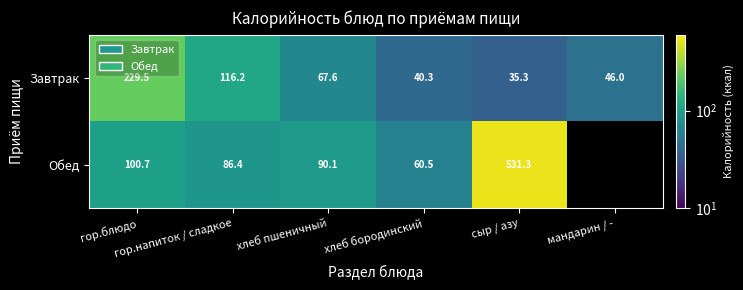

Between гор.напиток / сладкое and сыр / азу, which series saw the biggest shift?

Обед